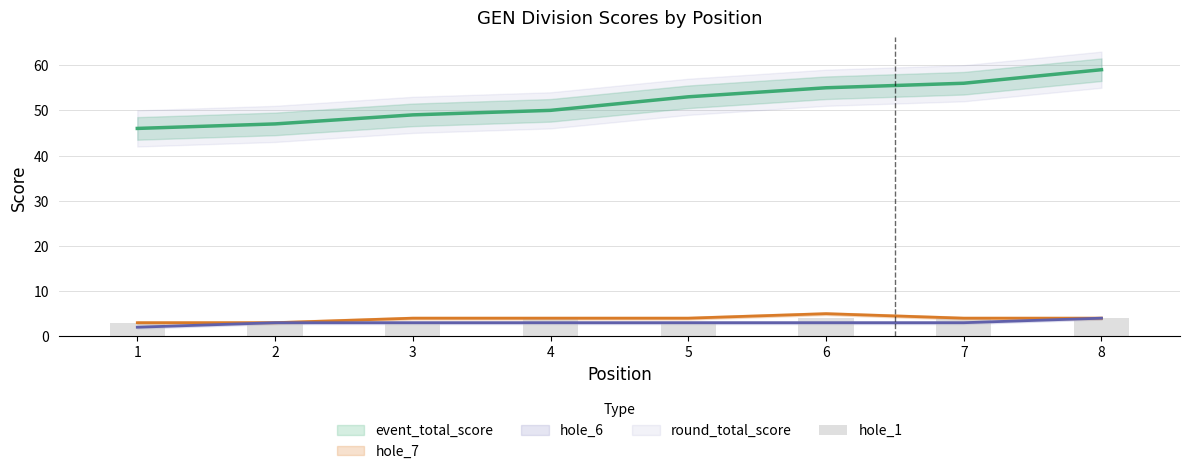

What is the difference between the maximum and minimum values?

1